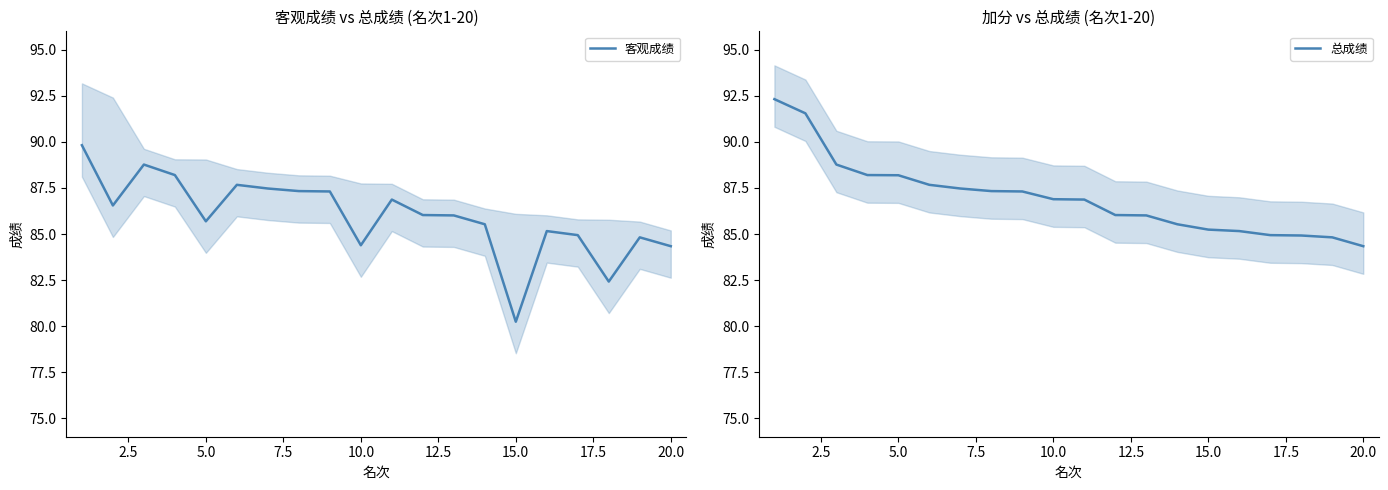

Does the chart display data point markers on the line(s)?

No